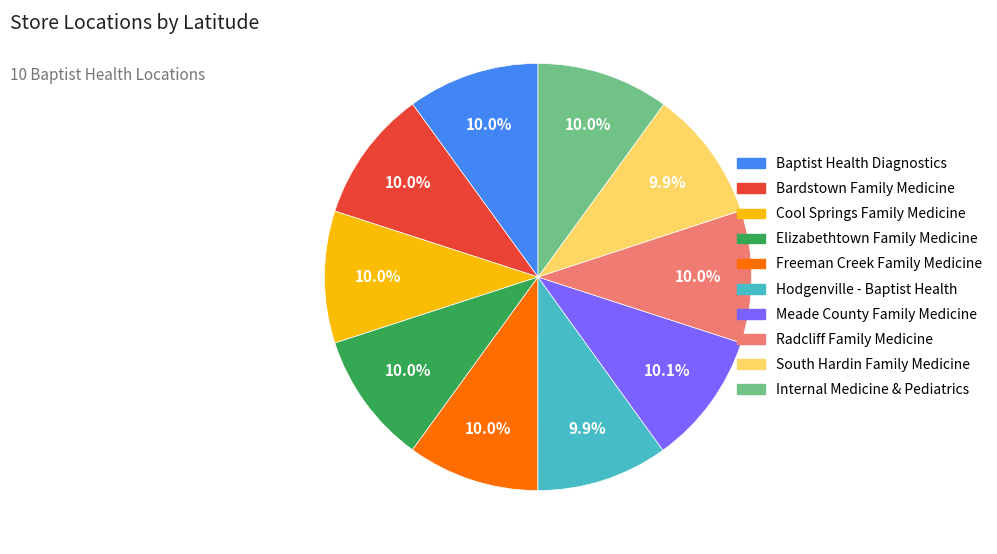

Approximately how many times larger is the value at South Hardin Family Medicine compared to Baptist Health Diagnostics?

1.0